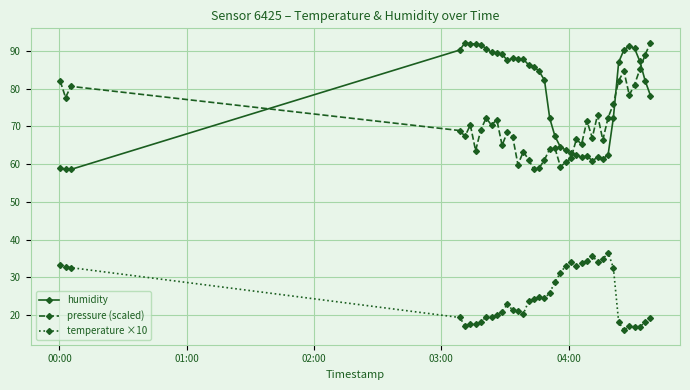

What is the sum of all pressure (scaled) values?

2817.1